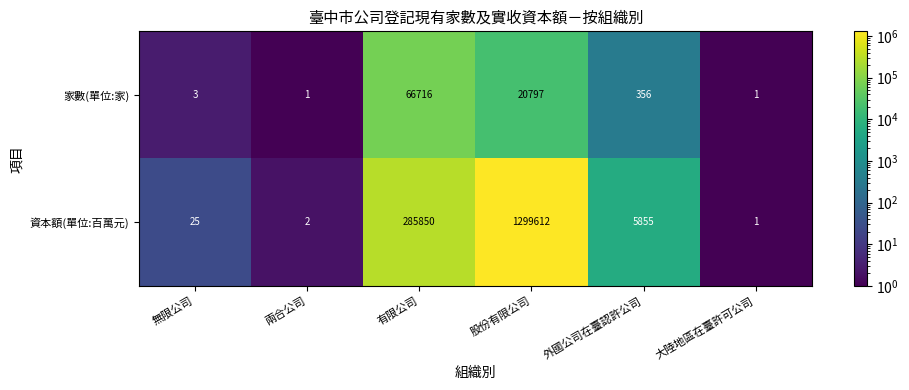

Count the number of categories in the chart.

6